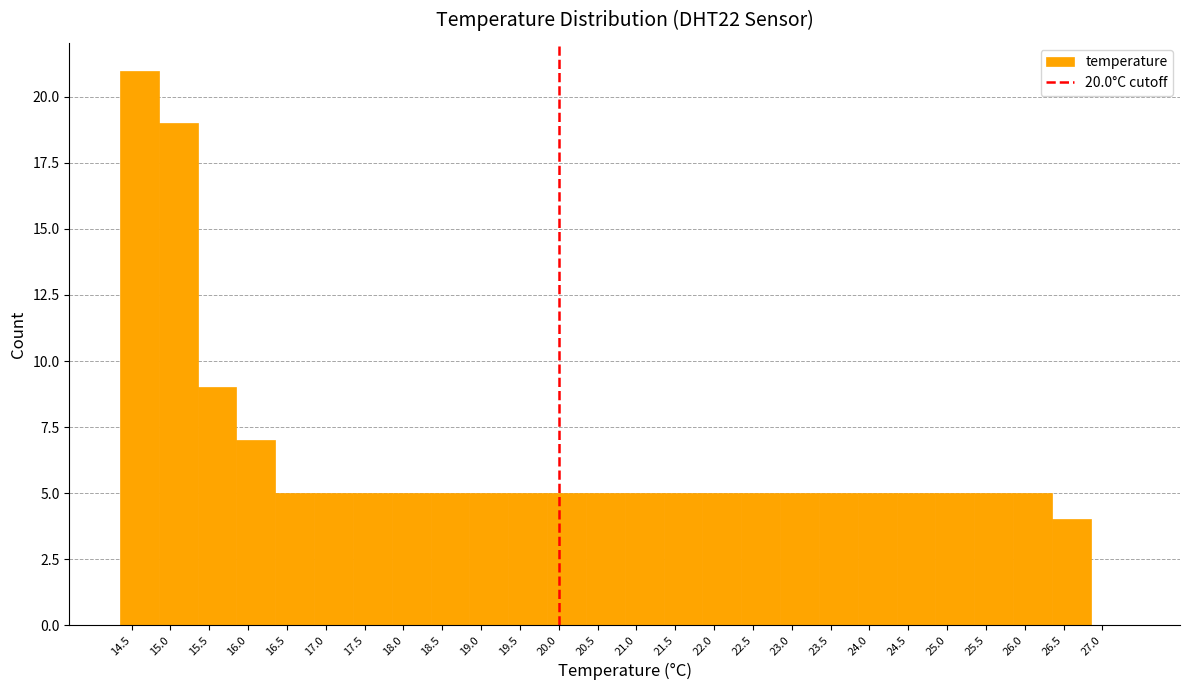

Reading left to right, transcribe this chart: for each bar, give the range it covers on the x-axis and its height. The values are not printed on the chart, so give them approximately, as read against the axis.

14.35 to 14.85: 21
14.85 to 15.35: 19
15.35 to 15.85: 9
15.85 to 16.35: 7
16.35 to 16.85: 5
16.85 to 17.35: 5
17.35 to 17.85: 5
17.85 to 18.35: 5
18.35 to 18.85: 5
18.85 to 19.35: 5
19.35 to 19.85: 5
19.85 to 20.35: 5
20.35 to 20.85: 5
20.85 to 21.35: 5
21.35 to 21.85: 5
21.85 to 22.35: 5
22.35 to 22.85: 5
22.85 to 23.35: 5
23.35 to 23.85: 5
23.85 to 24.35: 5
24.35 to 24.85: 5
24.85 to 25.35: 5
25.35 to 25.85: 5
25.85 to 26.35: 5
26.35 to 26.85: 4
26.85 to 27.35: 0